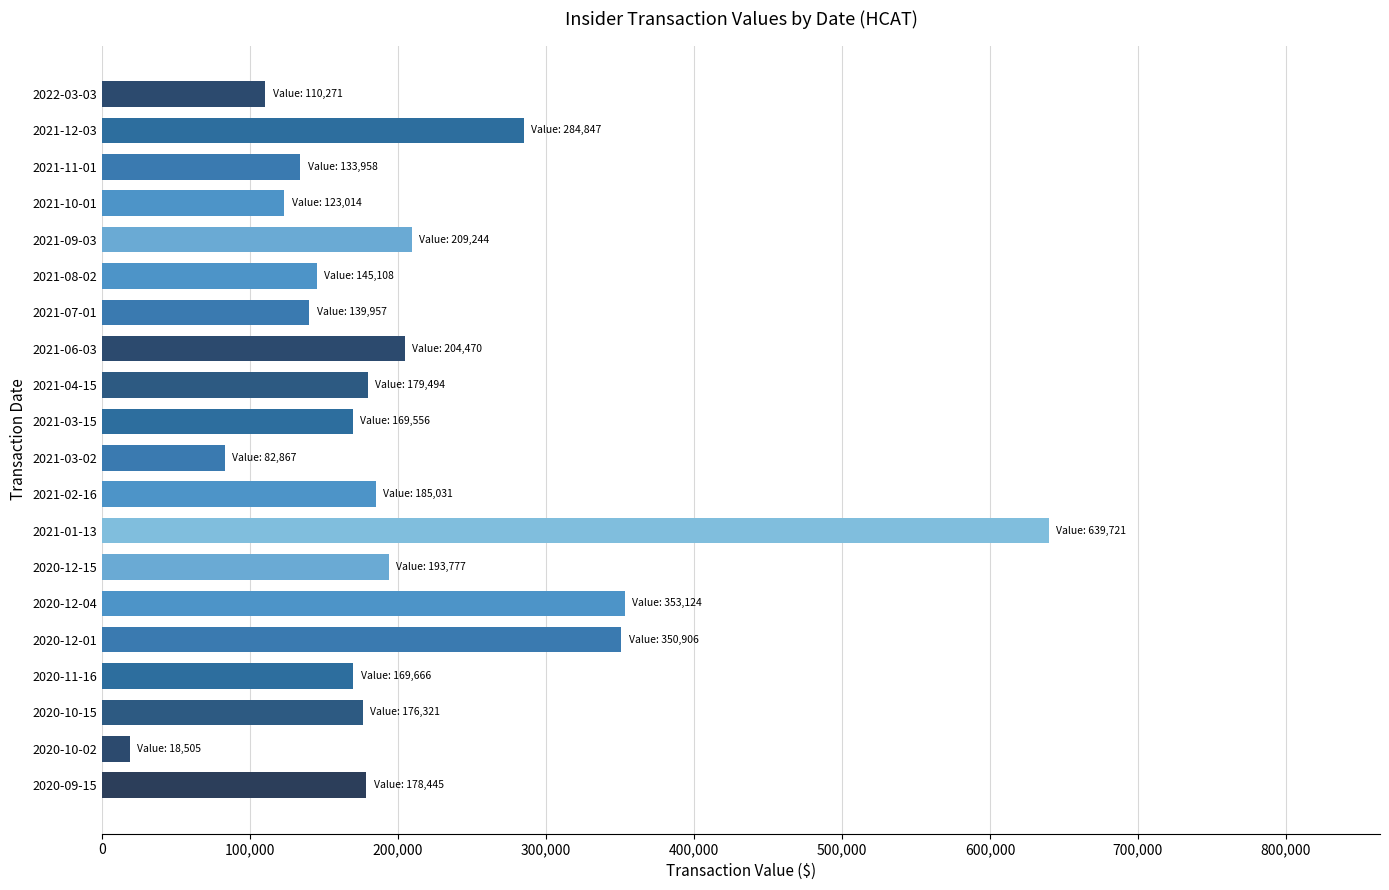

The value at 2022-03-03 is 110271. True or false?

True